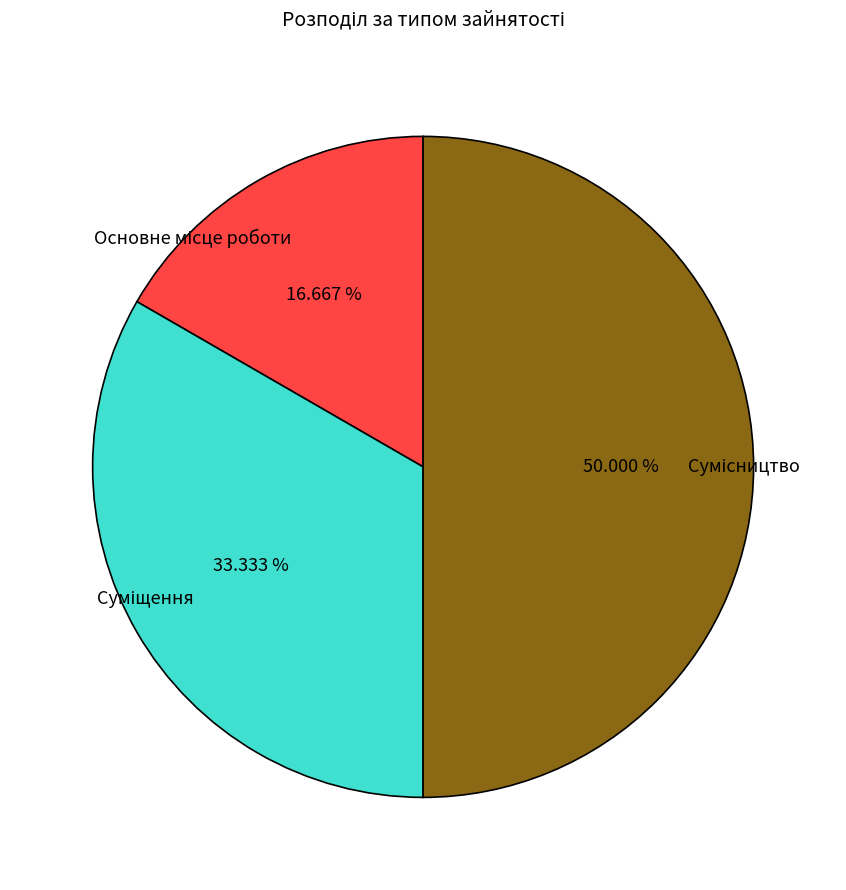

Count the number of slices in the pie.

3